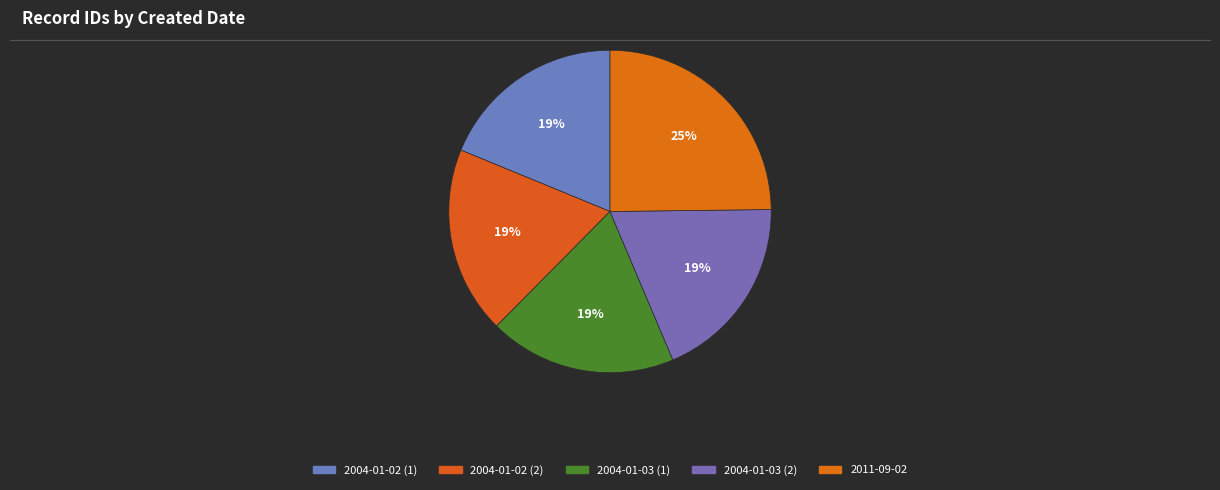

Rank the categories by value from highest to lowest.

2011-09-02, 2004-01-03, 2004-01-03, 2004-01-02, 2004-01-02